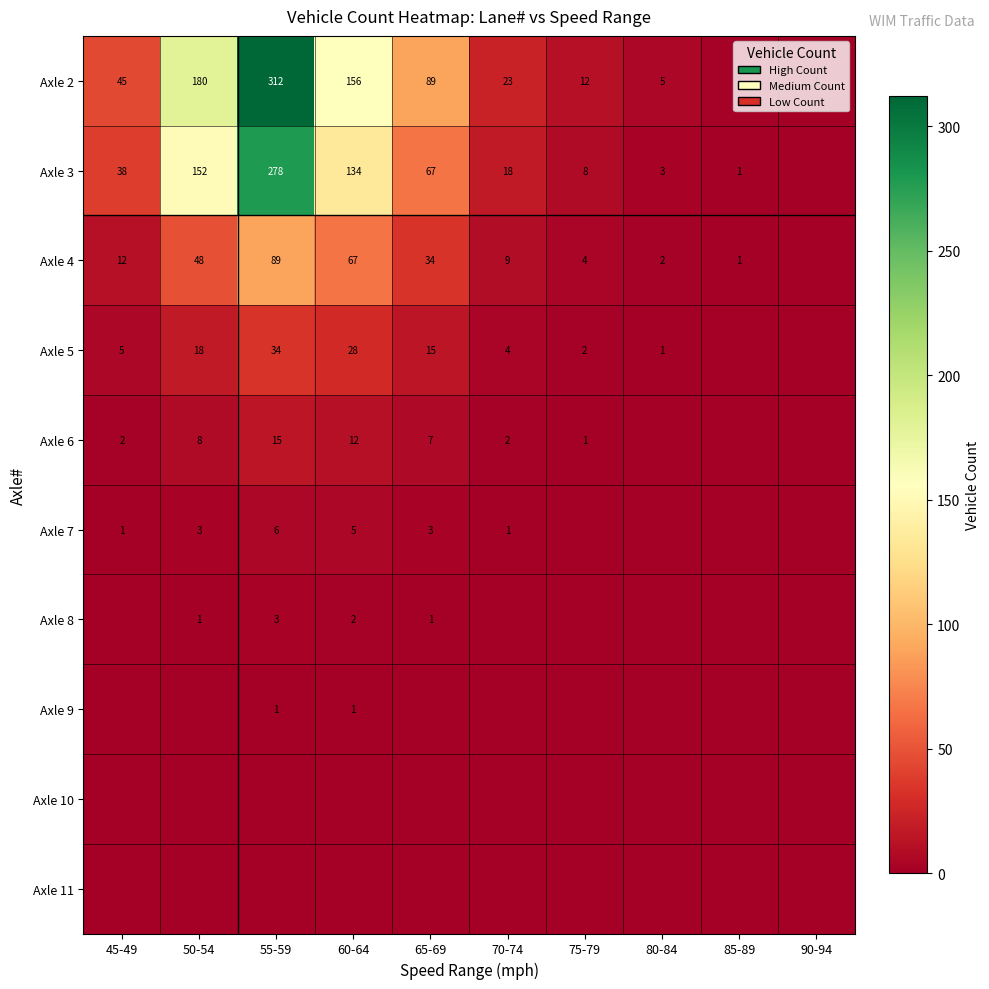

What is the sum of the Axle 6 values at 50-54 and 45-49?

10